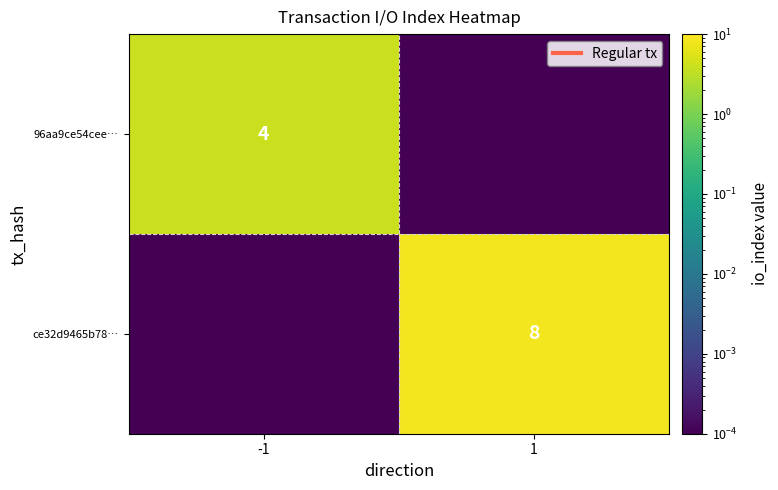

What is the sum of the 96aa9ce54cee… values at -1 and 1?

4.0